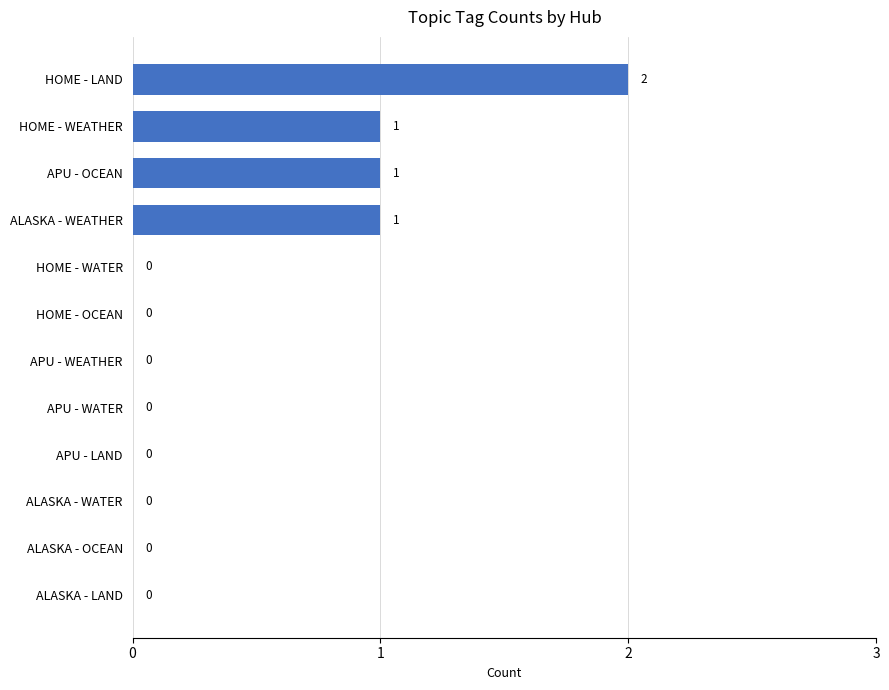

How many data points are above 0?

4